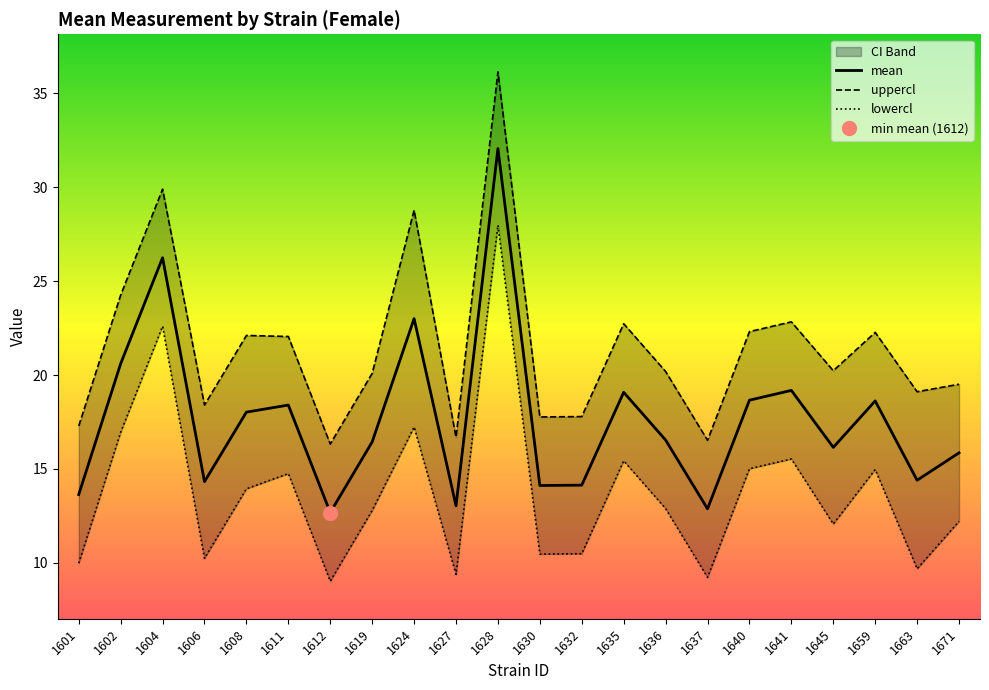

List the labels in order of lowercl value, largest first.

1628, 1604, 1624, 1602, 1641, 1635, 1640, 1659, 1611, 1608, 1636, 1619, 1671, 1645, 1632, 1630, 1606, 1601, 1663, 1627, 1637, 1612